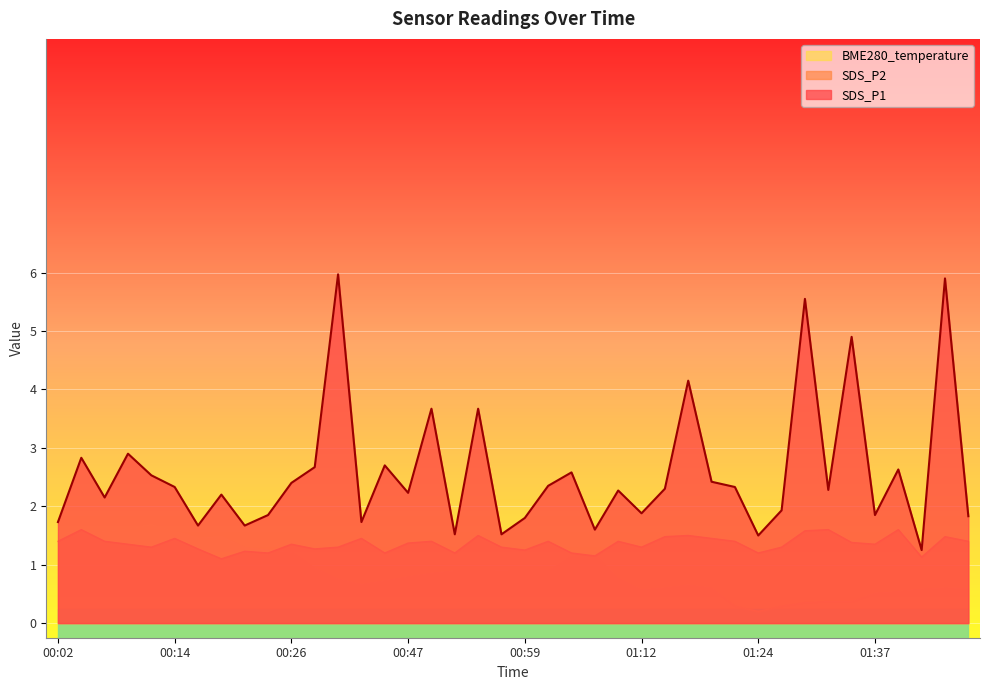

At which label is SDS_P1 closest to 7?

00:49